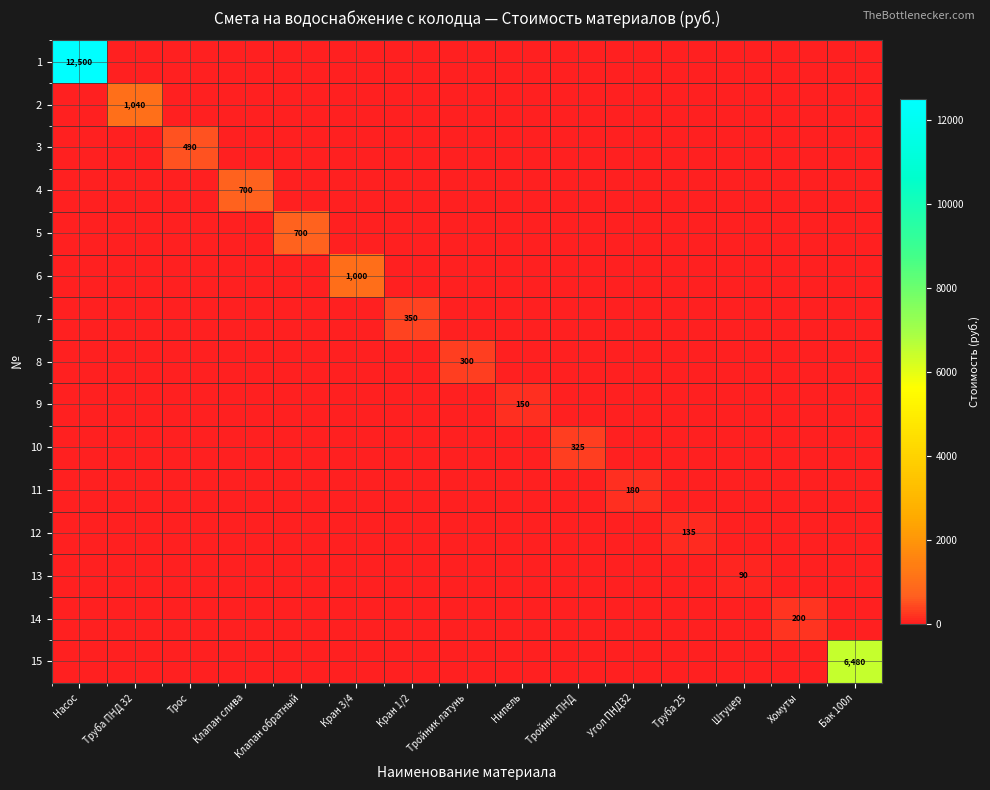

How many values in the 8 series exceed 0?

1